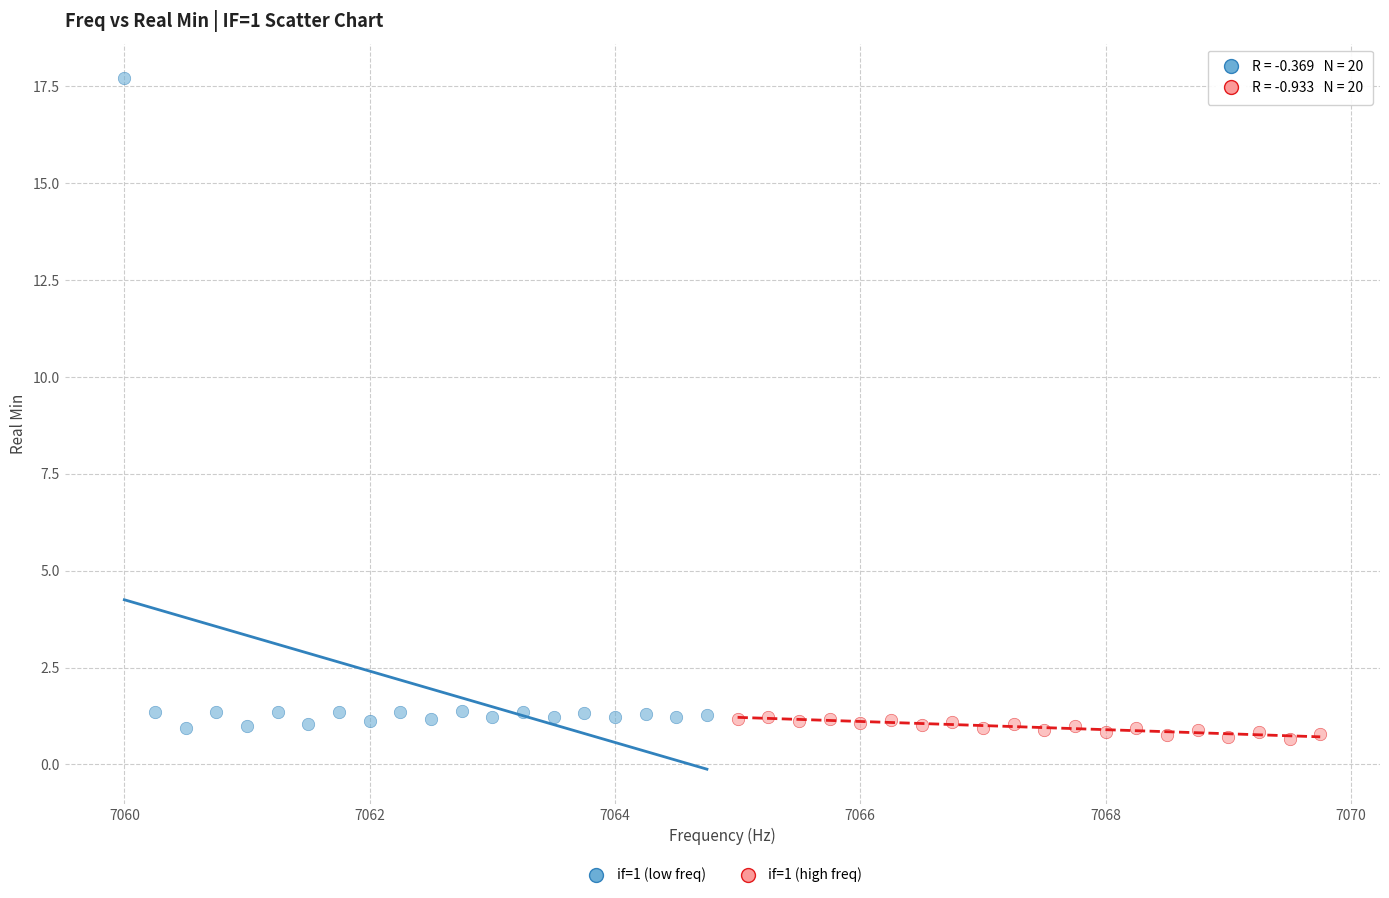

Which series contains the lowest Y value?

if=1 (high freq)